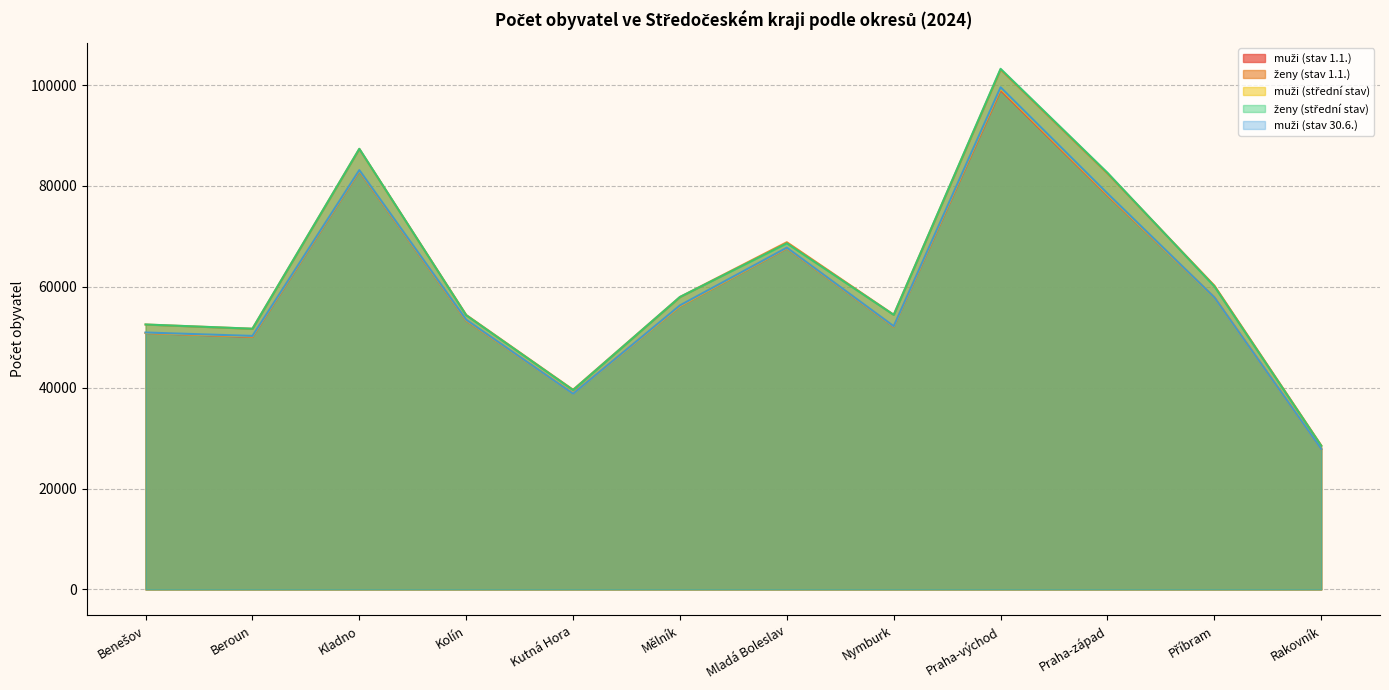

What is the total value across all series at Kutná Hora?

195537